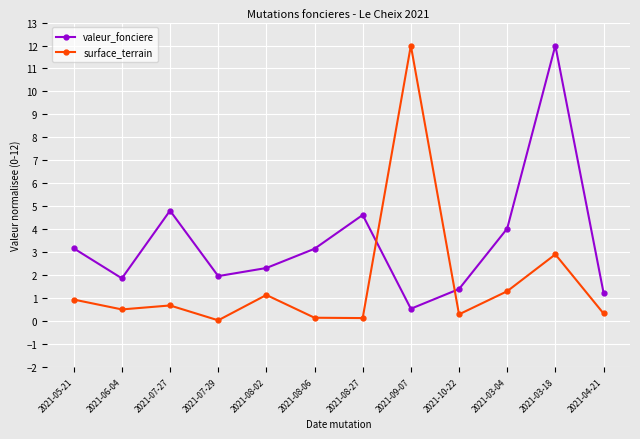

At which label does valeur_fonciere reach its minimum?

2021-09-07